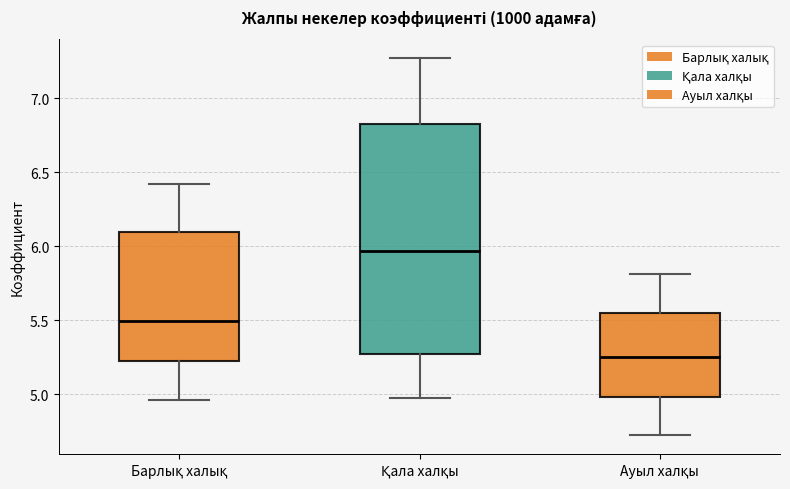

Which box is the tallest, from its lower edge to its upper edge?

Қала халқы